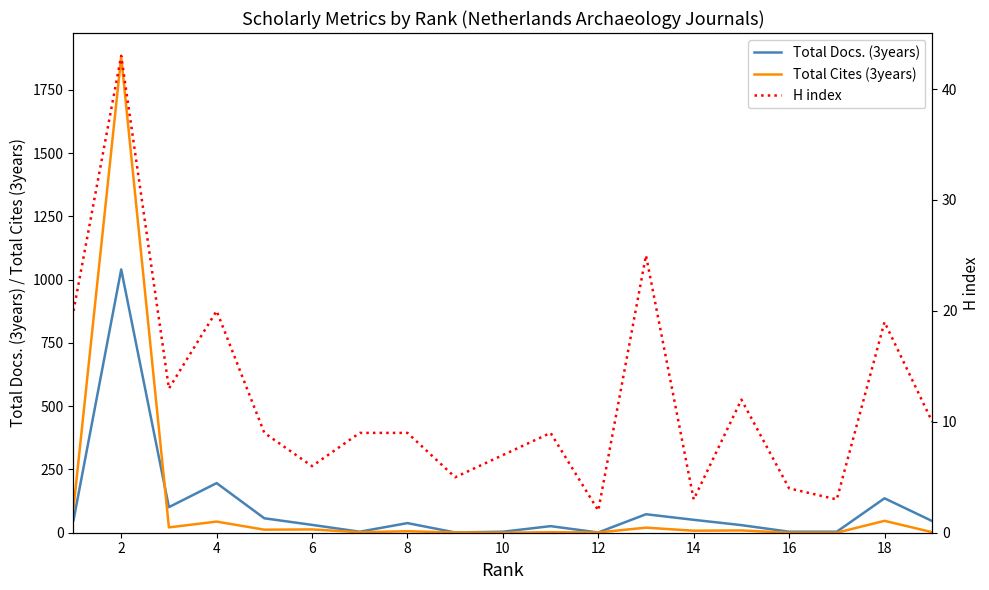

The value of Total Cites (3years) at 16 is 0. True or false?

True